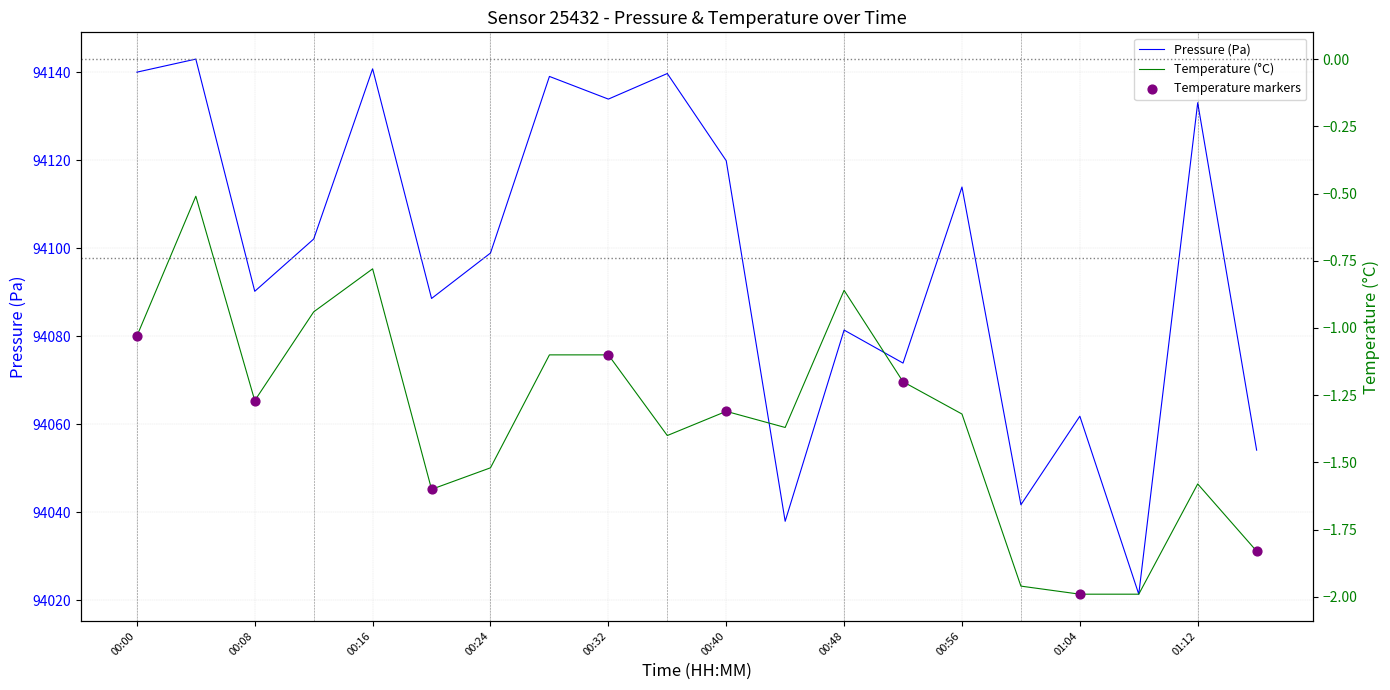

At how many categories does at least one series exceed 60742?

20